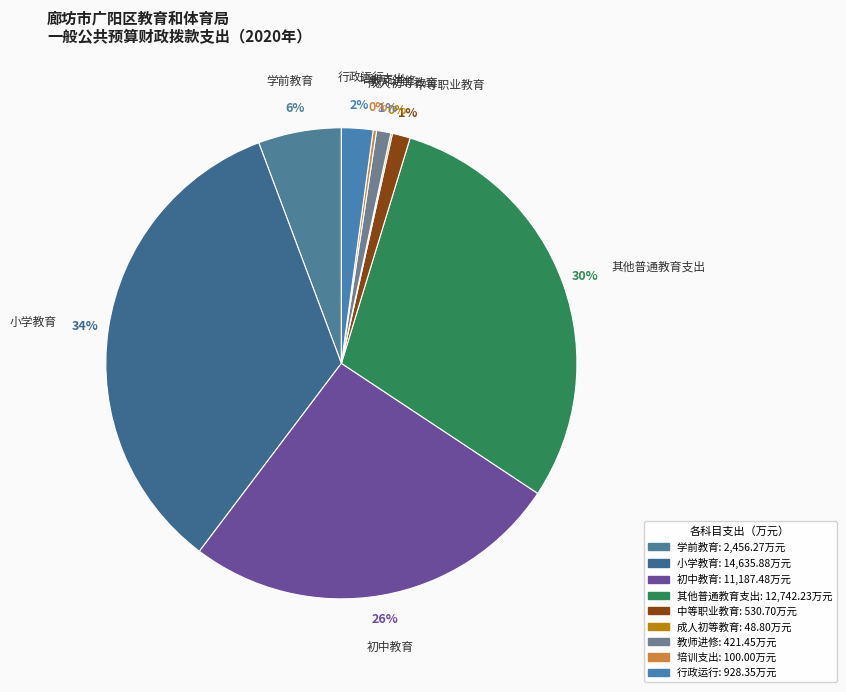

What percentage do 教师进修 and 成人初等教育 together represent?

1.1%